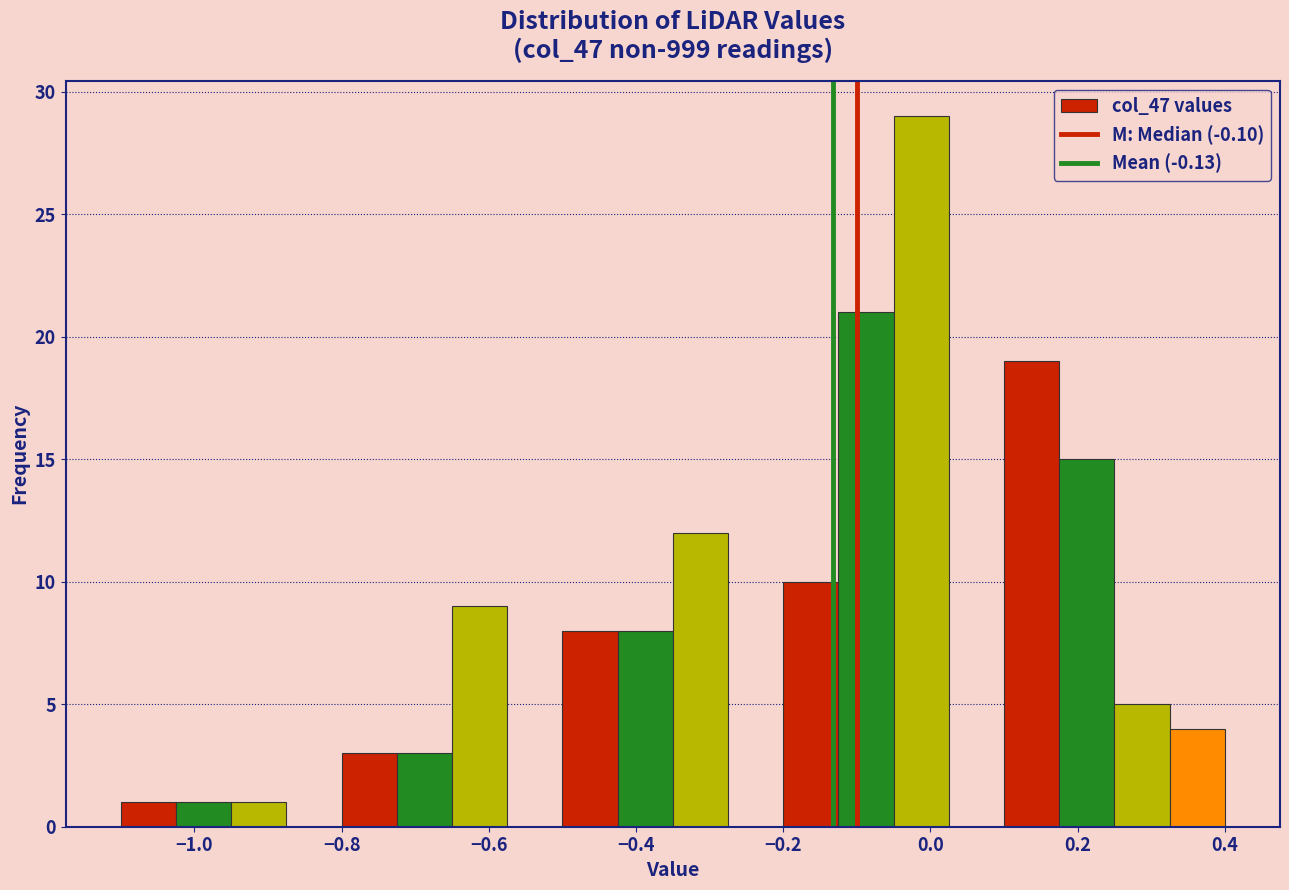

Around what value on the x-axis is the tallest bar? Give the approximate position of its centre, as read against the axis.

-0.02